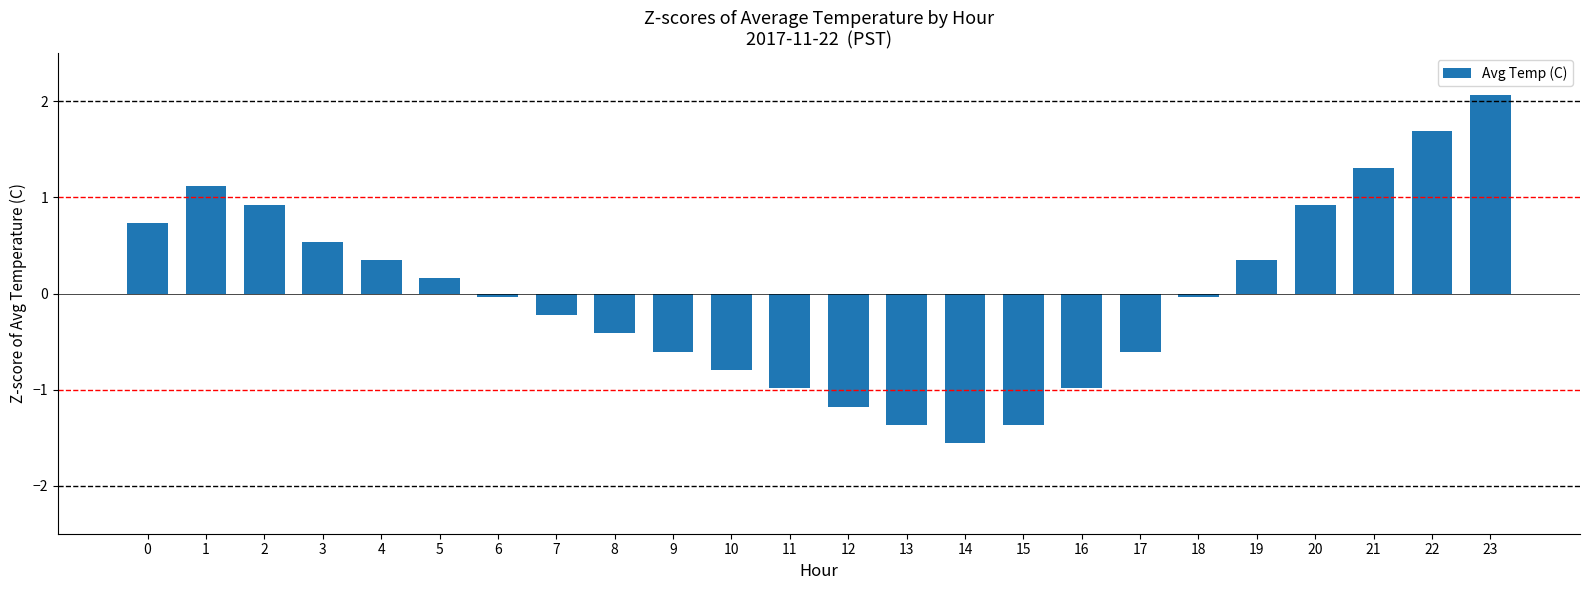

The chart shows a value of -0.5 at 15. True or false?

False